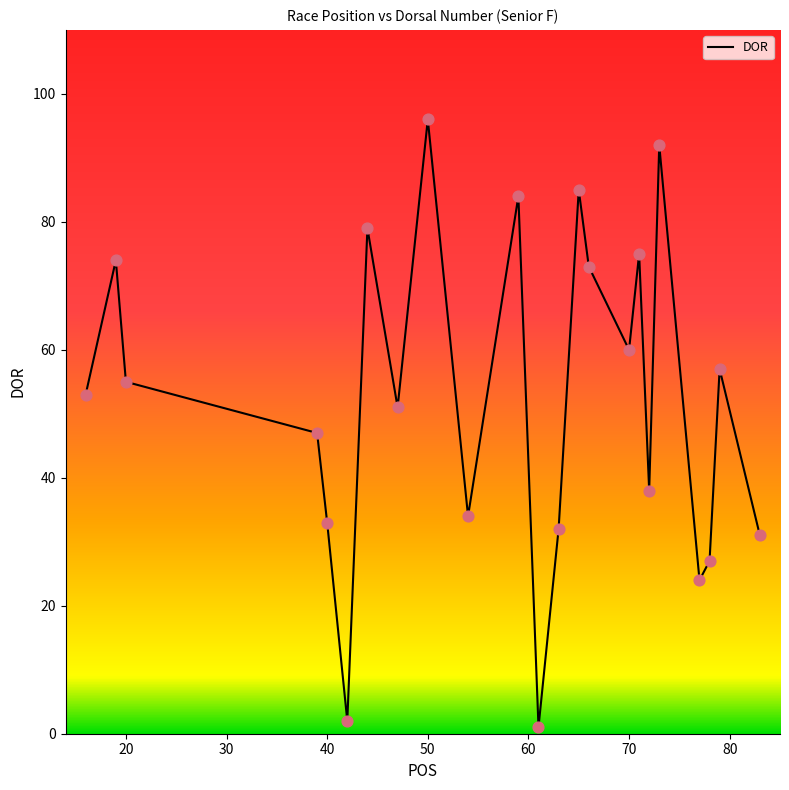

What is the greatest value displayed?

96